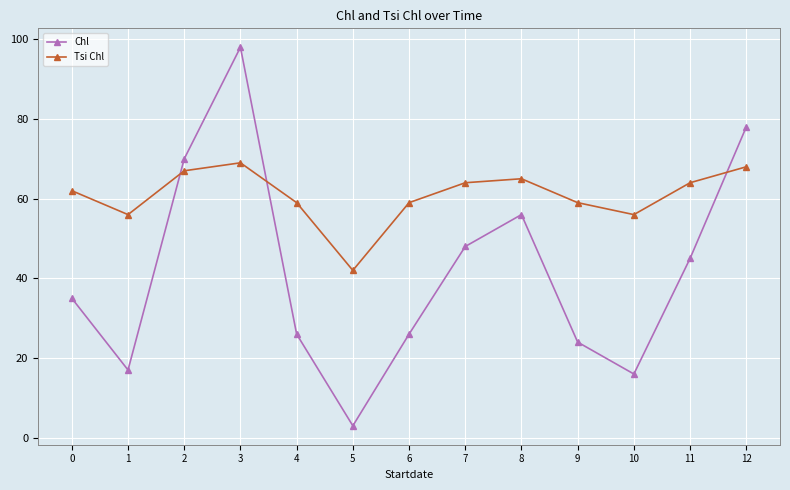

At which category is the sum across all series the highest?

3